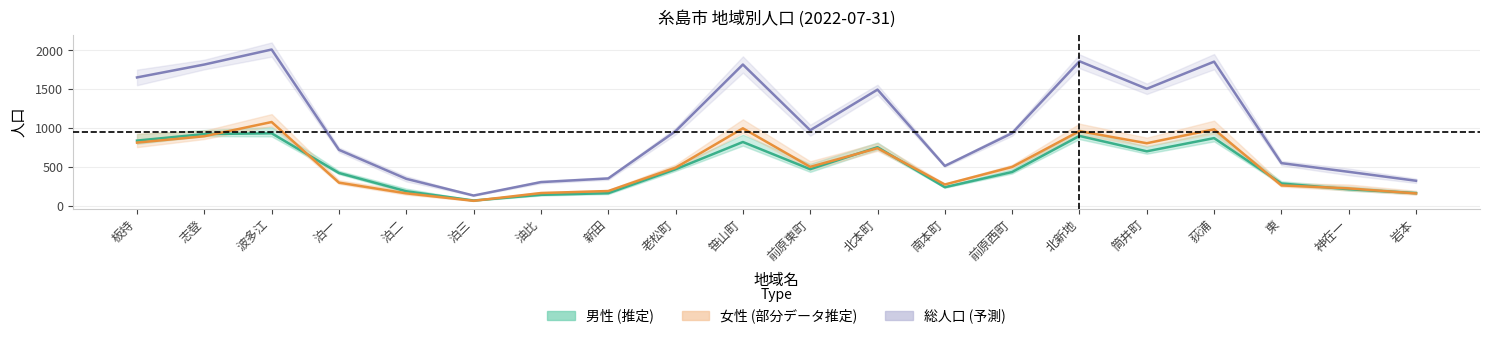

The value of 男性 (推定) at 波多江 is 1597. True or false?

False